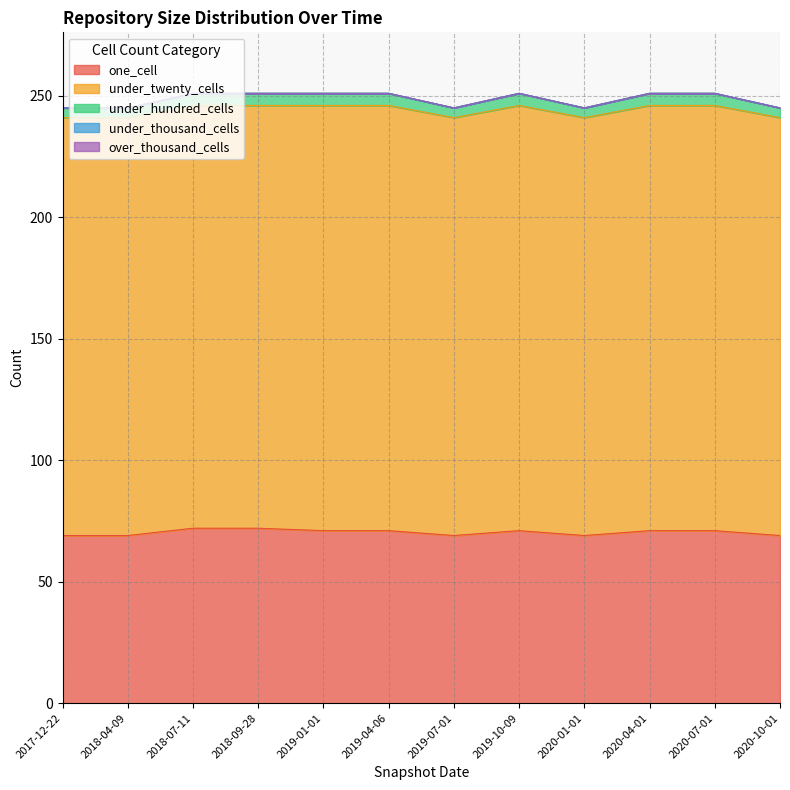

Reading left to right, transcribe all the data shown in this chart.

one_cell: 2017-12-22=69	2018-04-09=69	2018-07-11=72	2018-09-28=72	2019-01-01=71	2019-04-06=71	2019-07-01=69	2019-10-09=71	2020-01-01=69	2020-04-01=71	2020-07-01=71	2020-10-01=69
under_twenty_cells: 2017-12-22=172	2018-04-09=172	2018-07-11=174	2018-09-28=174	2019-01-01=175	2019-04-06=175	2019-07-01=172	2019-10-09=175	2020-01-01=172	2020-04-01=175	2020-07-01=175	2020-10-01=172
under_hundred_cells: 2017-12-22=4	2018-04-09=4	2018-07-11=5	2018-09-28=5	2019-01-01=5	2019-04-06=5	2019-07-01=4	2019-10-09=5	2020-01-01=4	2020-04-01=5	2020-07-01=5	2020-10-01=4
under_thousand_cells: 2017-12-22=0	2018-04-09=0	2018-07-11=0	2018-09-28=0	2019-01-01=0	2019-04-06=0	2019-07-01=0	2019-10-09=0	2020-01-01=0	2020-04-01=0	2020-07-01=0	2020-10-01=0
over_thousand_cells: 2017-12-22=0	2018-04-09=0	2018-07-11=0	2018-09-28=0	2019-01-01=0	2019-04-06=0	2019-07-01=0	2019-10-09=0	2020-01-01=0	2020-04-01=0	2020-07-01=0	2020-10-01=0